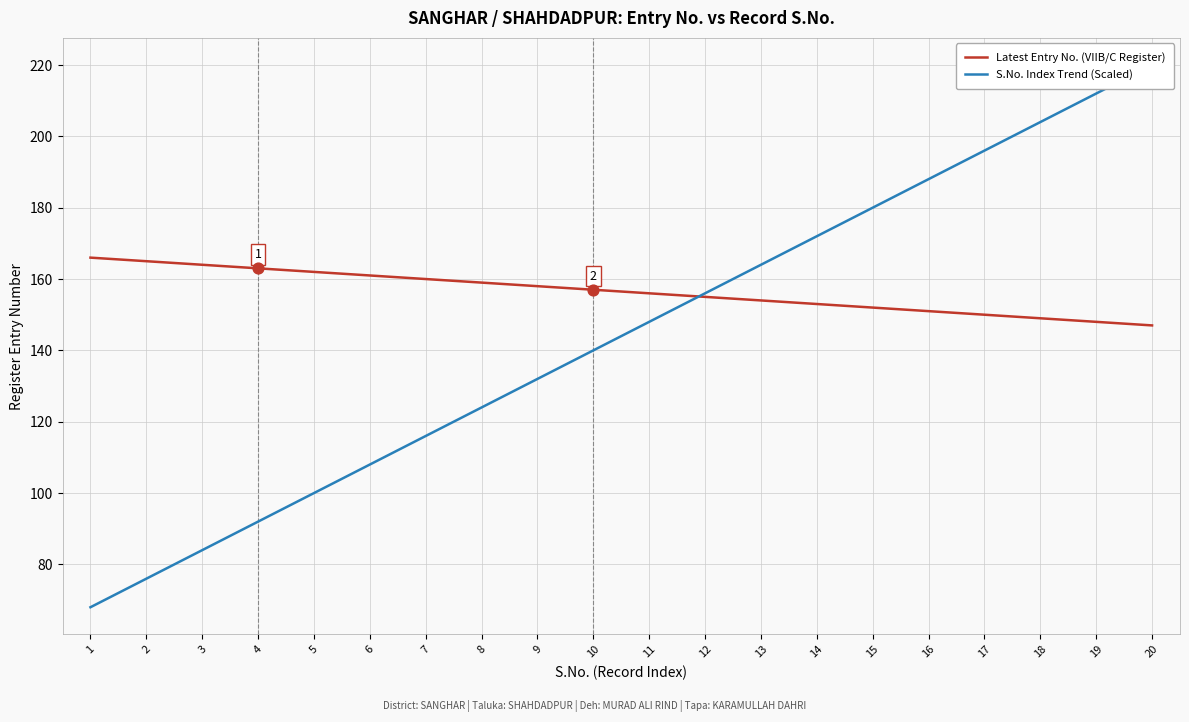

What are all the series names shown in the legend?

Latest Entry No. (VIIB/C Register), S.No. Index Trend (Scaled)